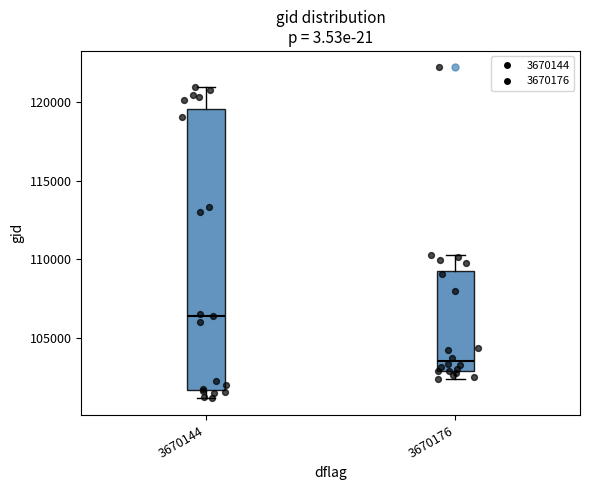

Reading left to right, transcribe this box plot: for each box, give where its median line is, the range the box spans, and where its two whiskers end, as read against the y-axis. The values are not printed on the chart, so give them approximately, as read against the axis.

3670144: median 106500, box 101500 to 119500, whiskers 101000 to 121000
3670176: median 103500, box 103000 to 109000, whiskers 102500 to 110500